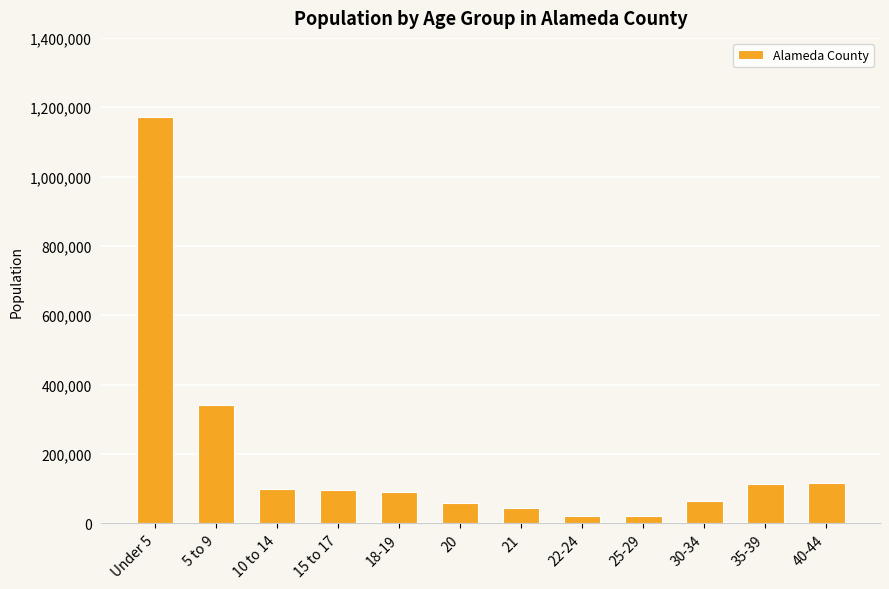

What is the sum of all values?

2229918